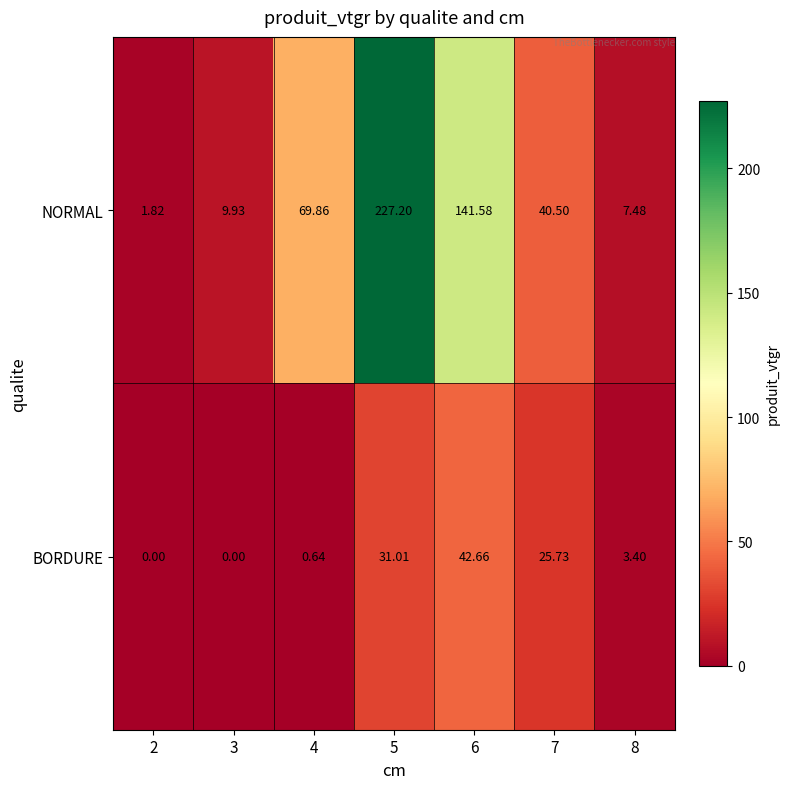

Between 2 and 3, which series saw the biggest shift?

NORMAL